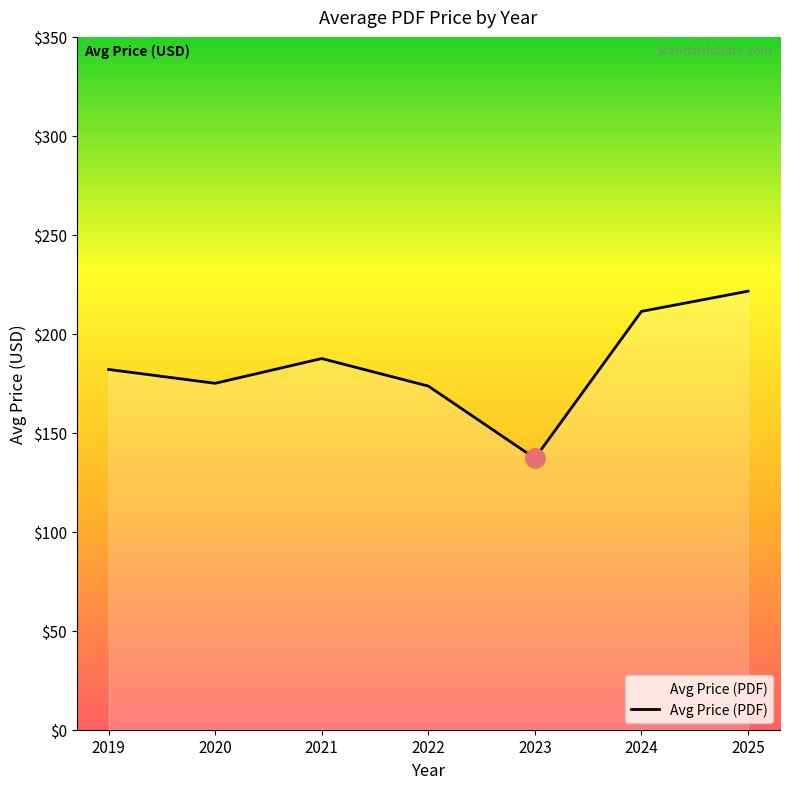

What is the difference between the second highest and minimum values?

74.2